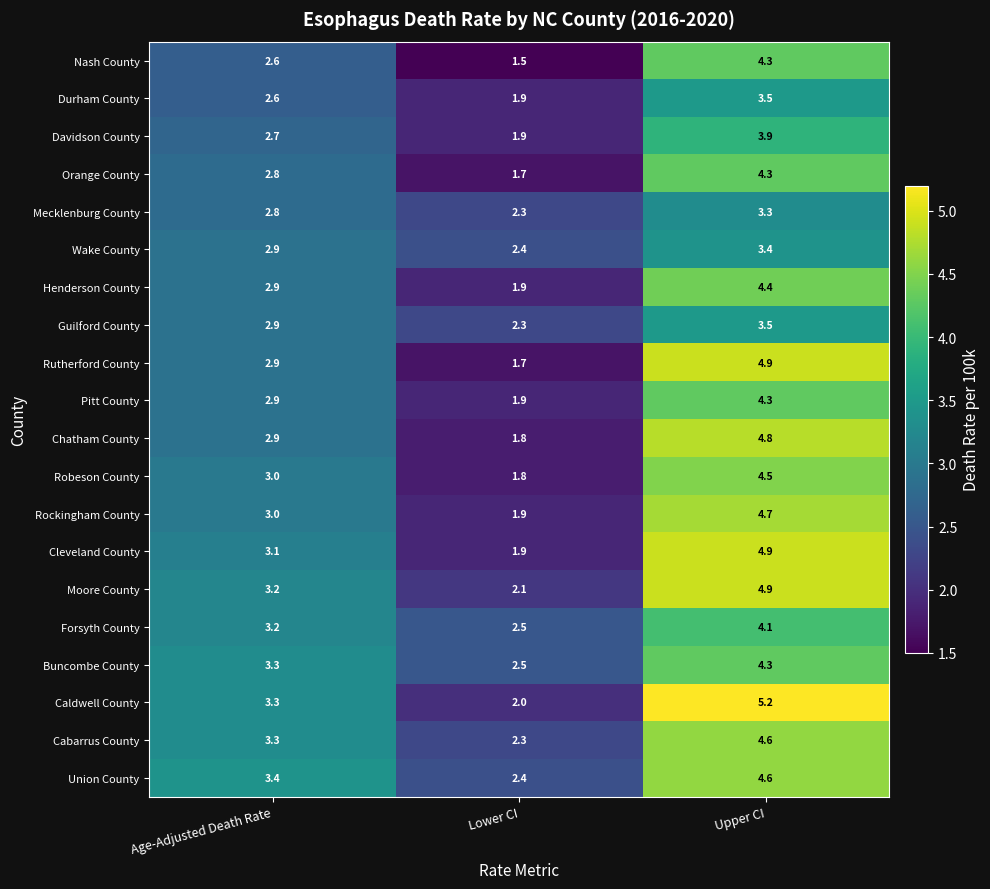

Where does the Moore County series first go above 3?

Age-Adjusted Death Rate